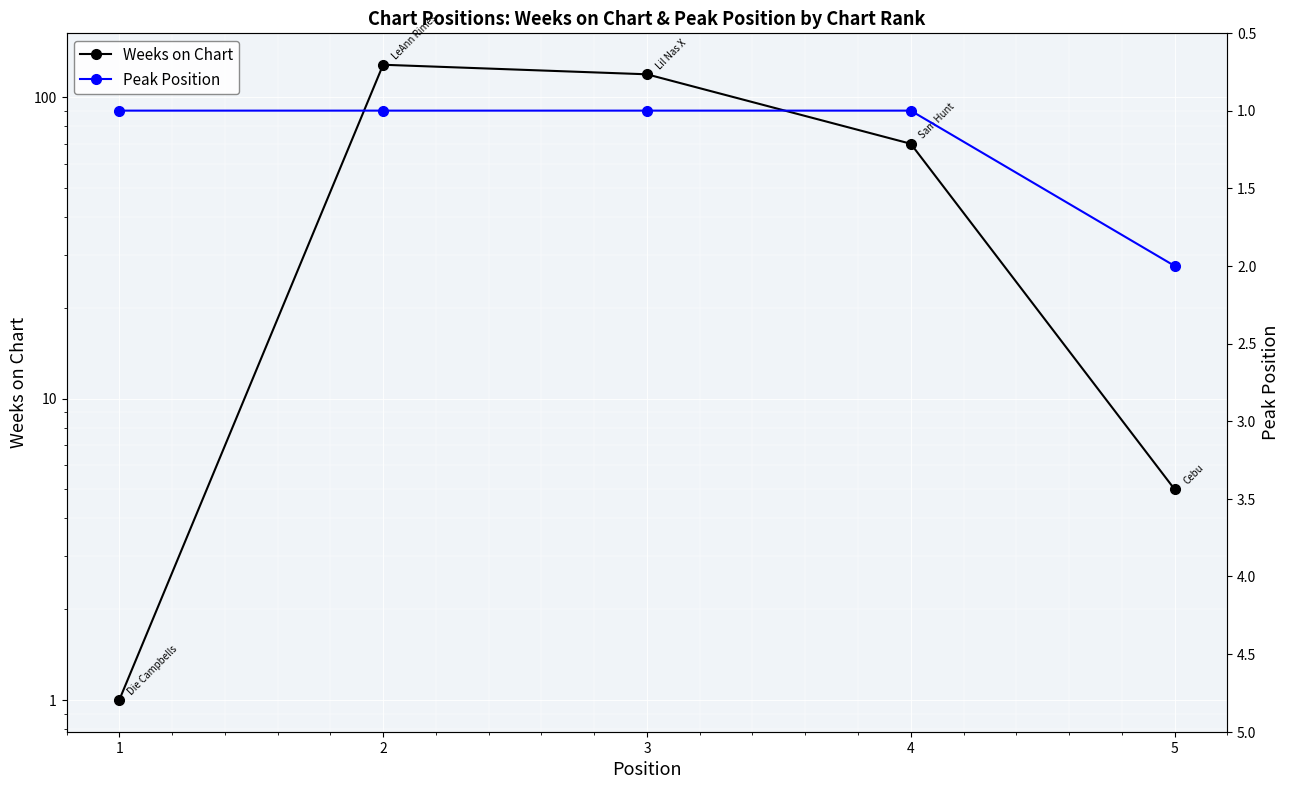

What is the smallest value displayed?

1